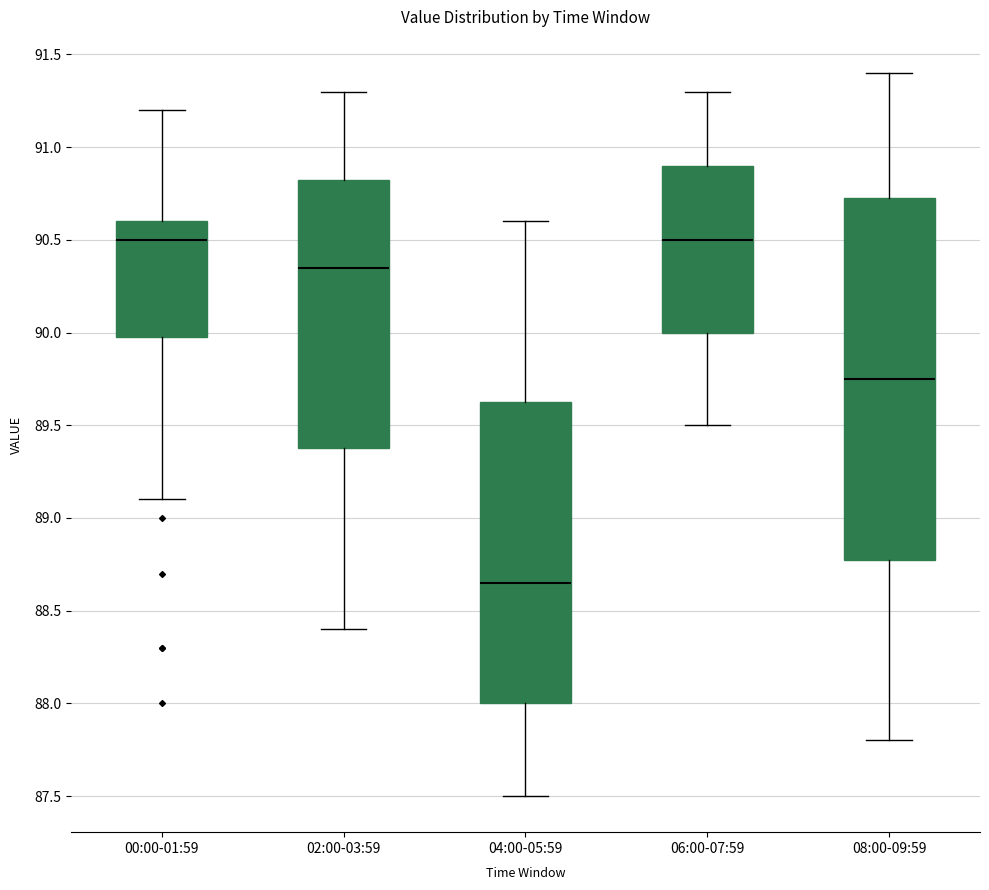

Which box's median line is the lowest?

04:00-05:59